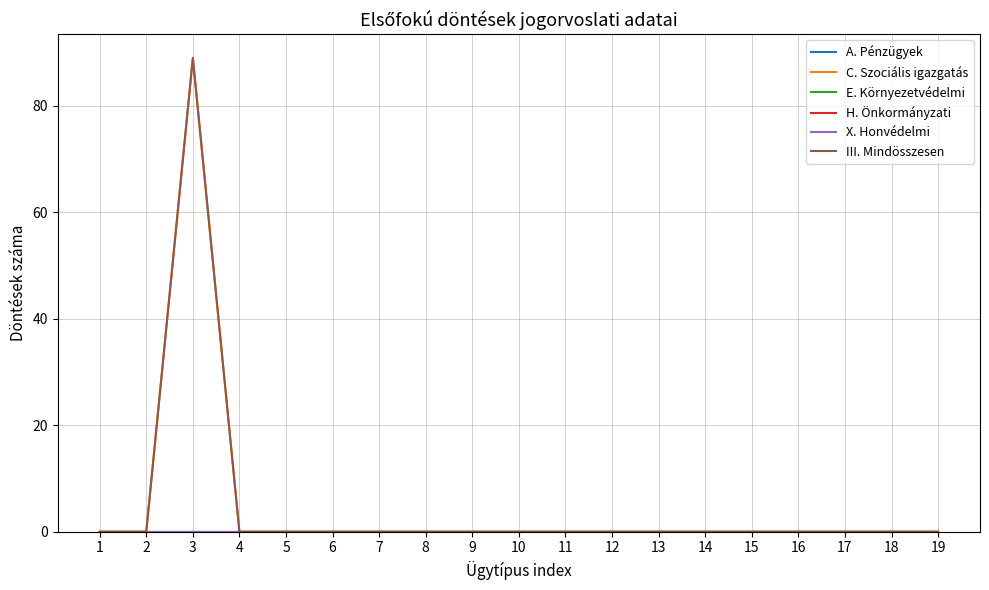

Does the chart display data point markers on the line(s)?

No